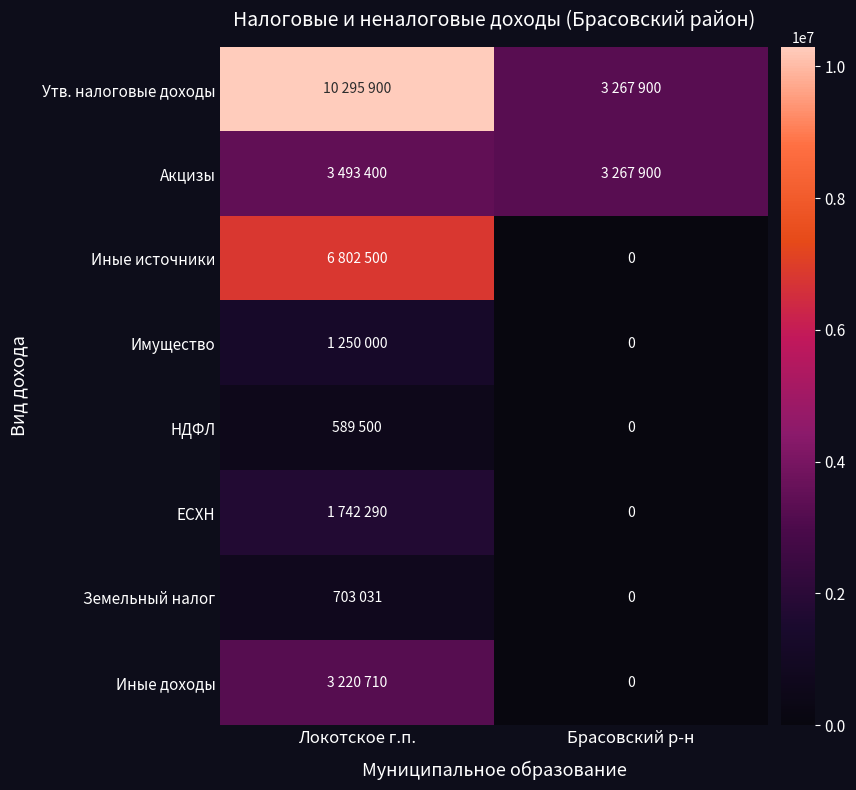

What is the average value of the ЕСХН series?

871145.0